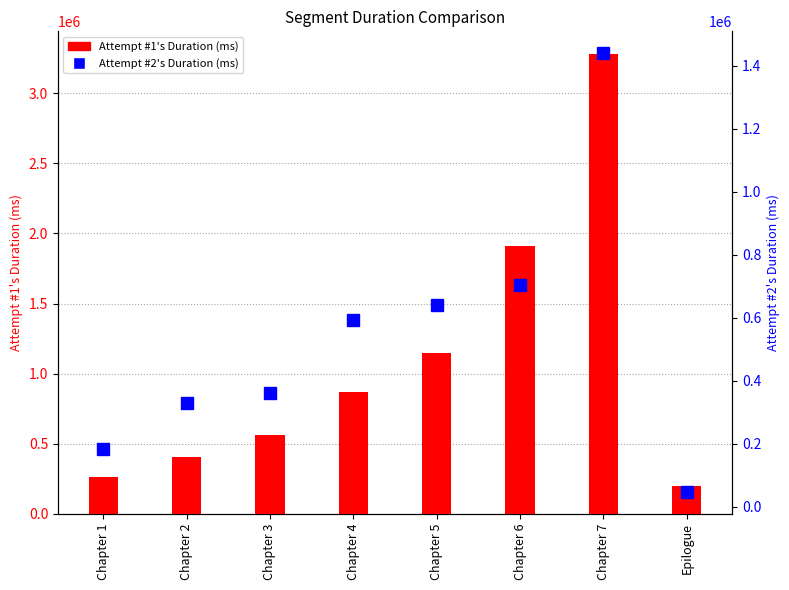

How many distinct data groups are displayed?

2